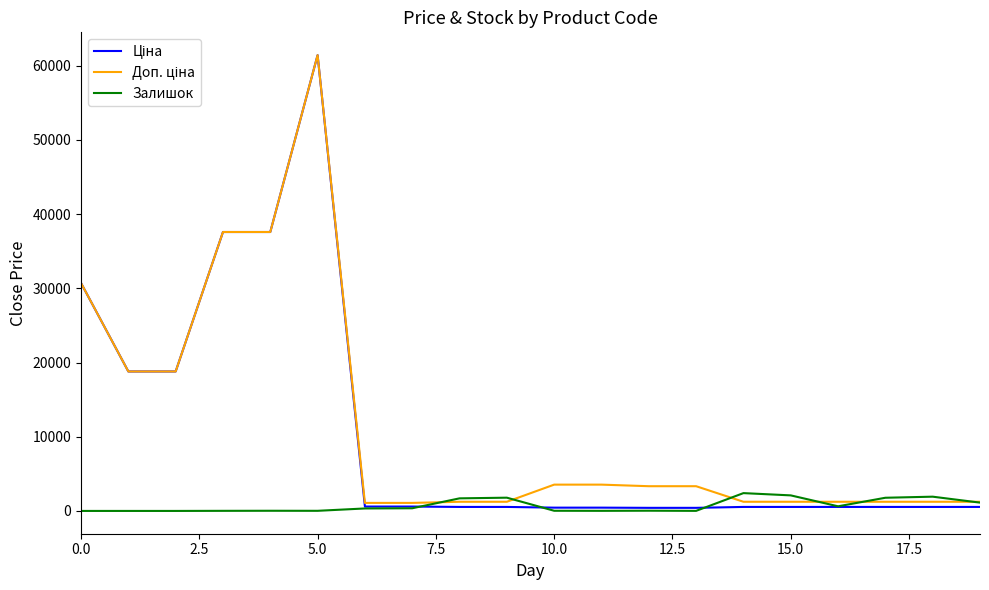

What is the greatest value displayed?

61434.3